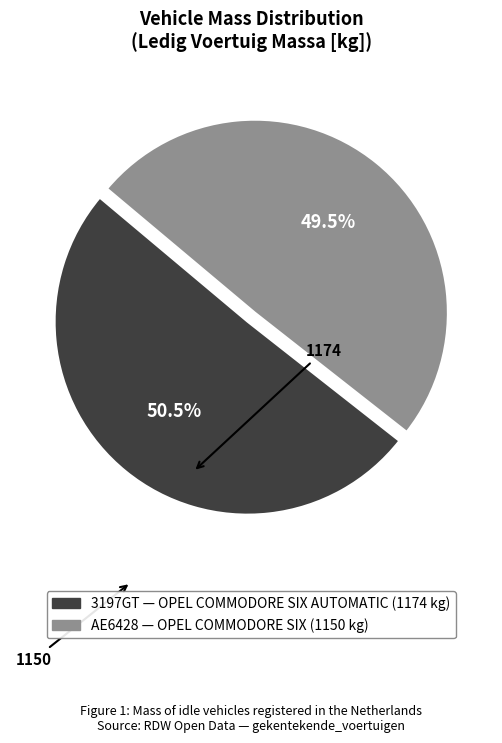

Is there any slice that represents more than half of the pie?

Yes